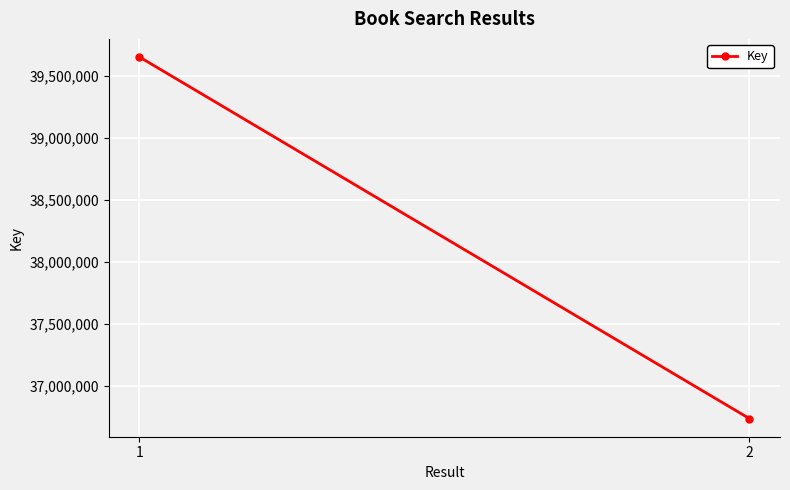

What is the ratio of the value at 2 to the value at 1?

0.9